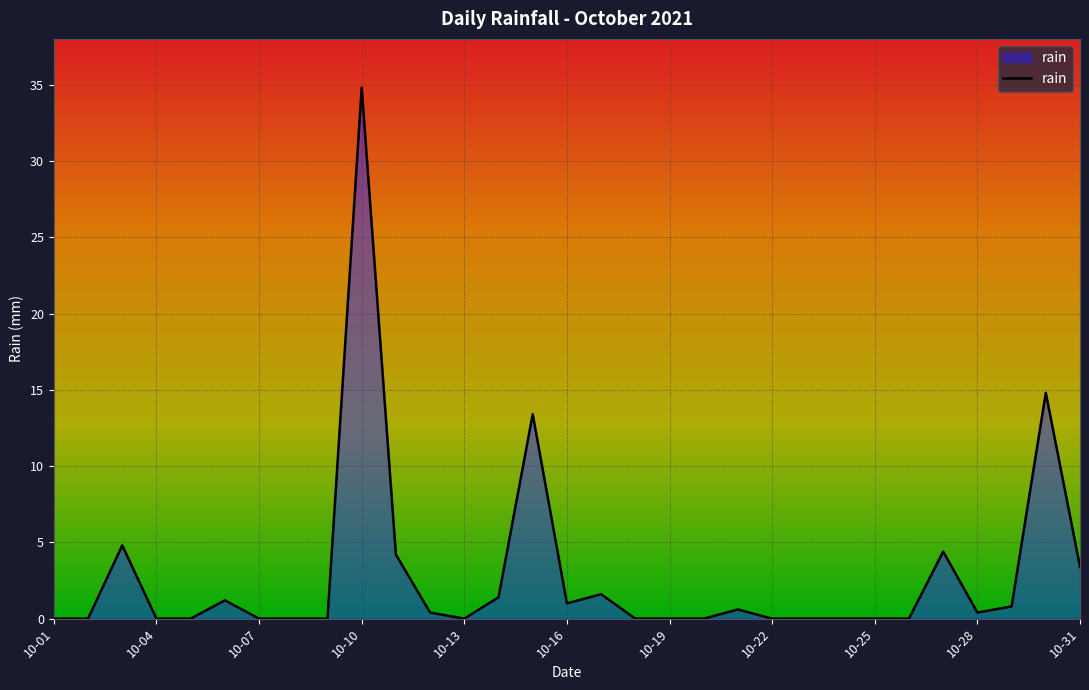

What is the maximum value shown in the chart?

34.8